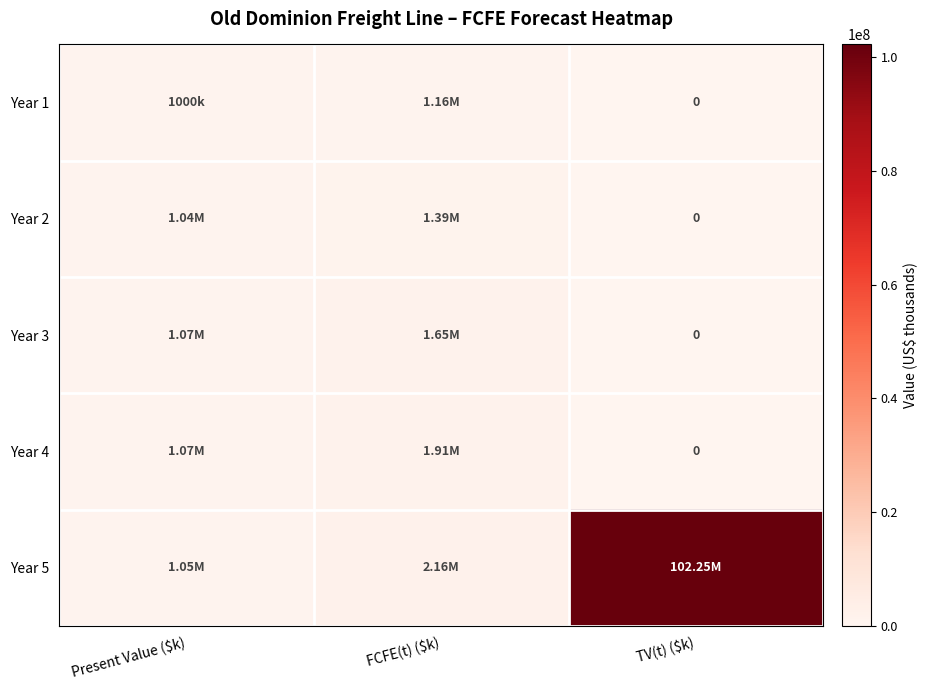

True or false: Year 2 has a value of 404457 at Present Value ($k).

False